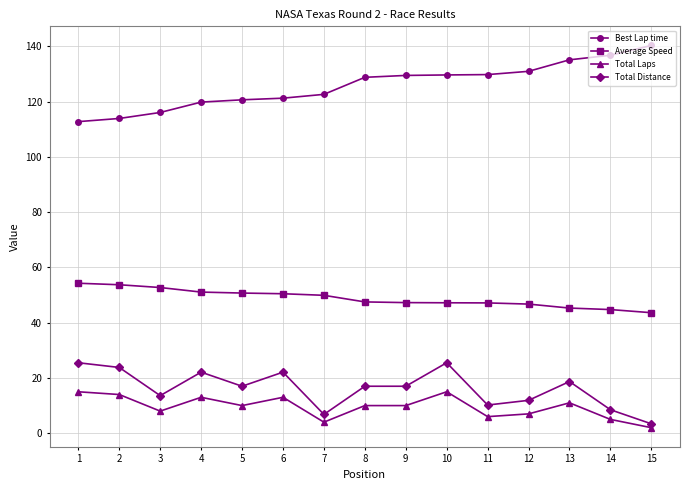

True or false: Average Speed has a value of 51.1 at 4.

True